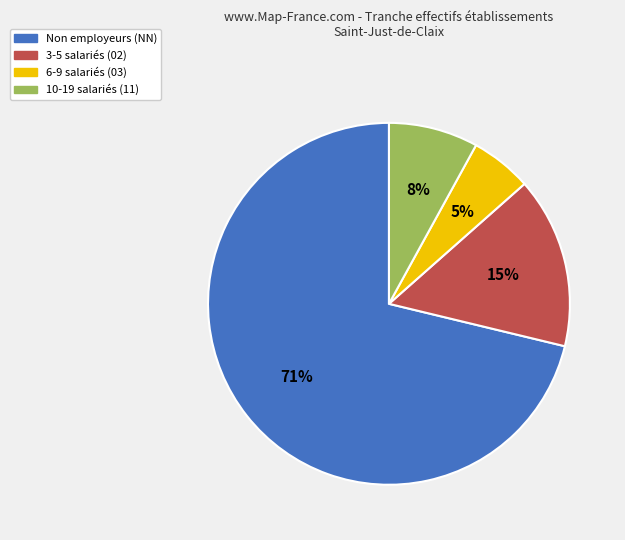

Is there any slice that represents more than half of the pie?

Yes